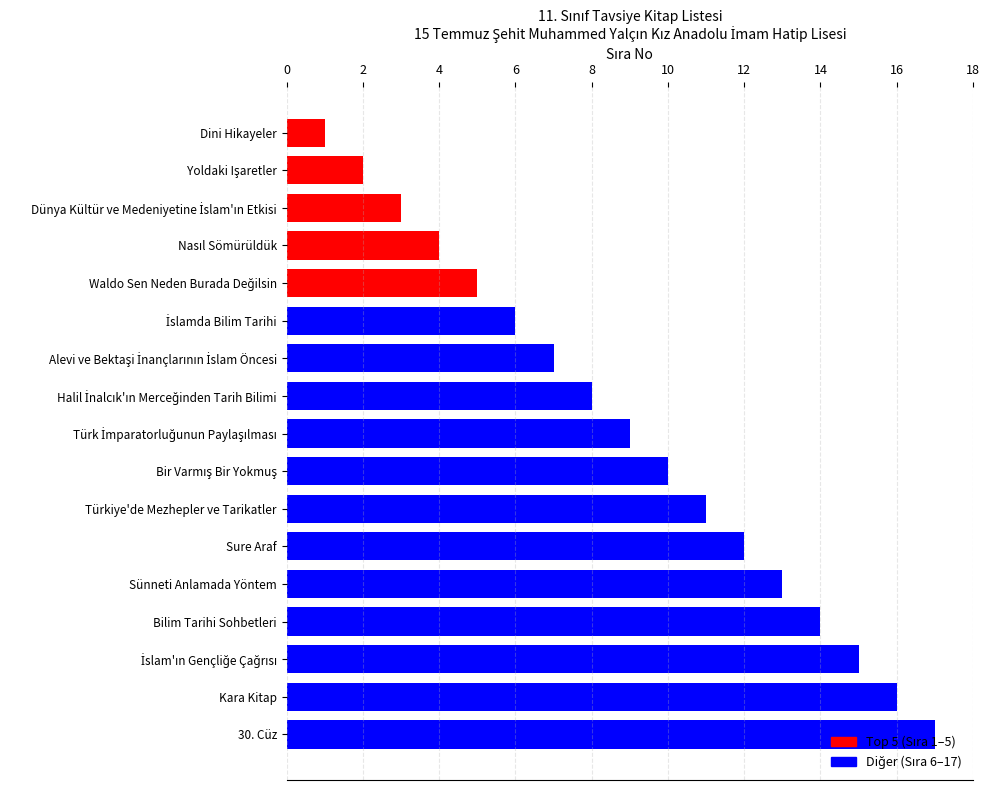

Which category has the lowest value across all series?

Dini Hikayeler